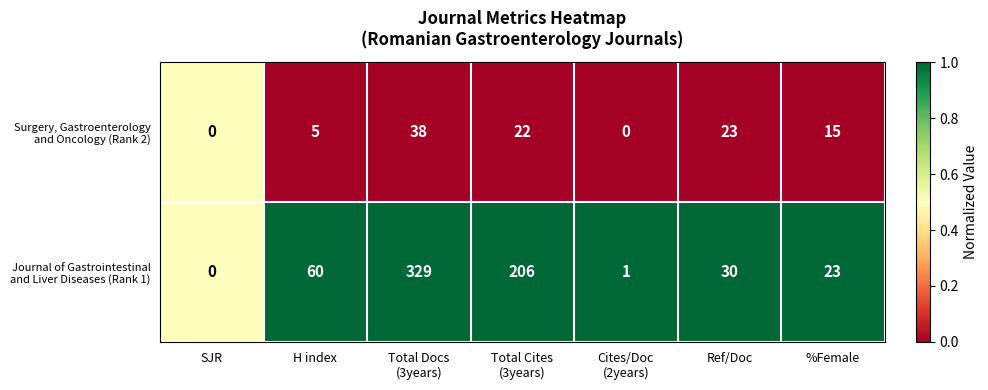

What is the difference between the highest and lowest values at Ref/Doc?

7